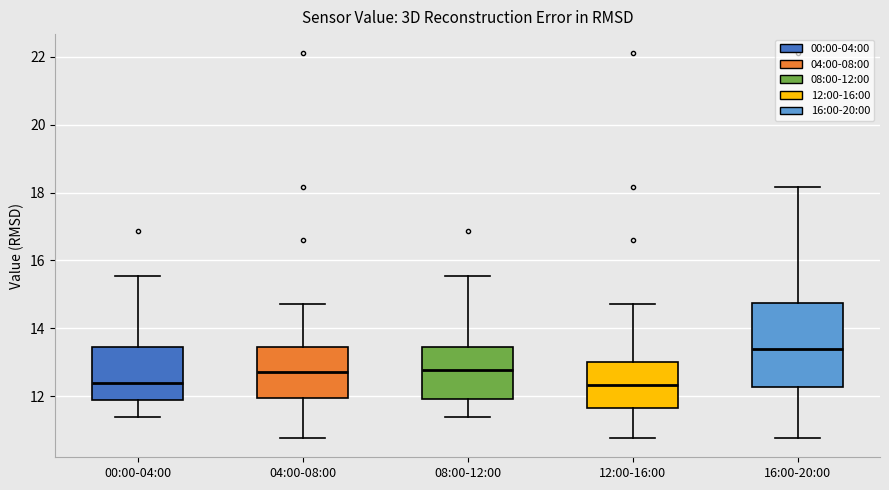

Where is the upper edge of the box for 12:00-16:00 on the y-axis? The values are not printed on the chart, so give them approximately, as read against the axis.

13.0